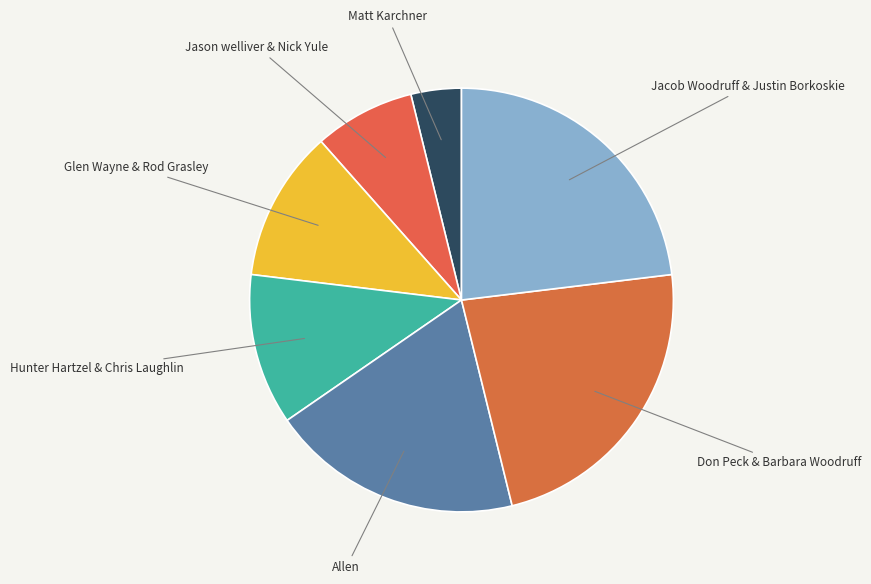

Does Matt Karchner represent more than half of the total?

No